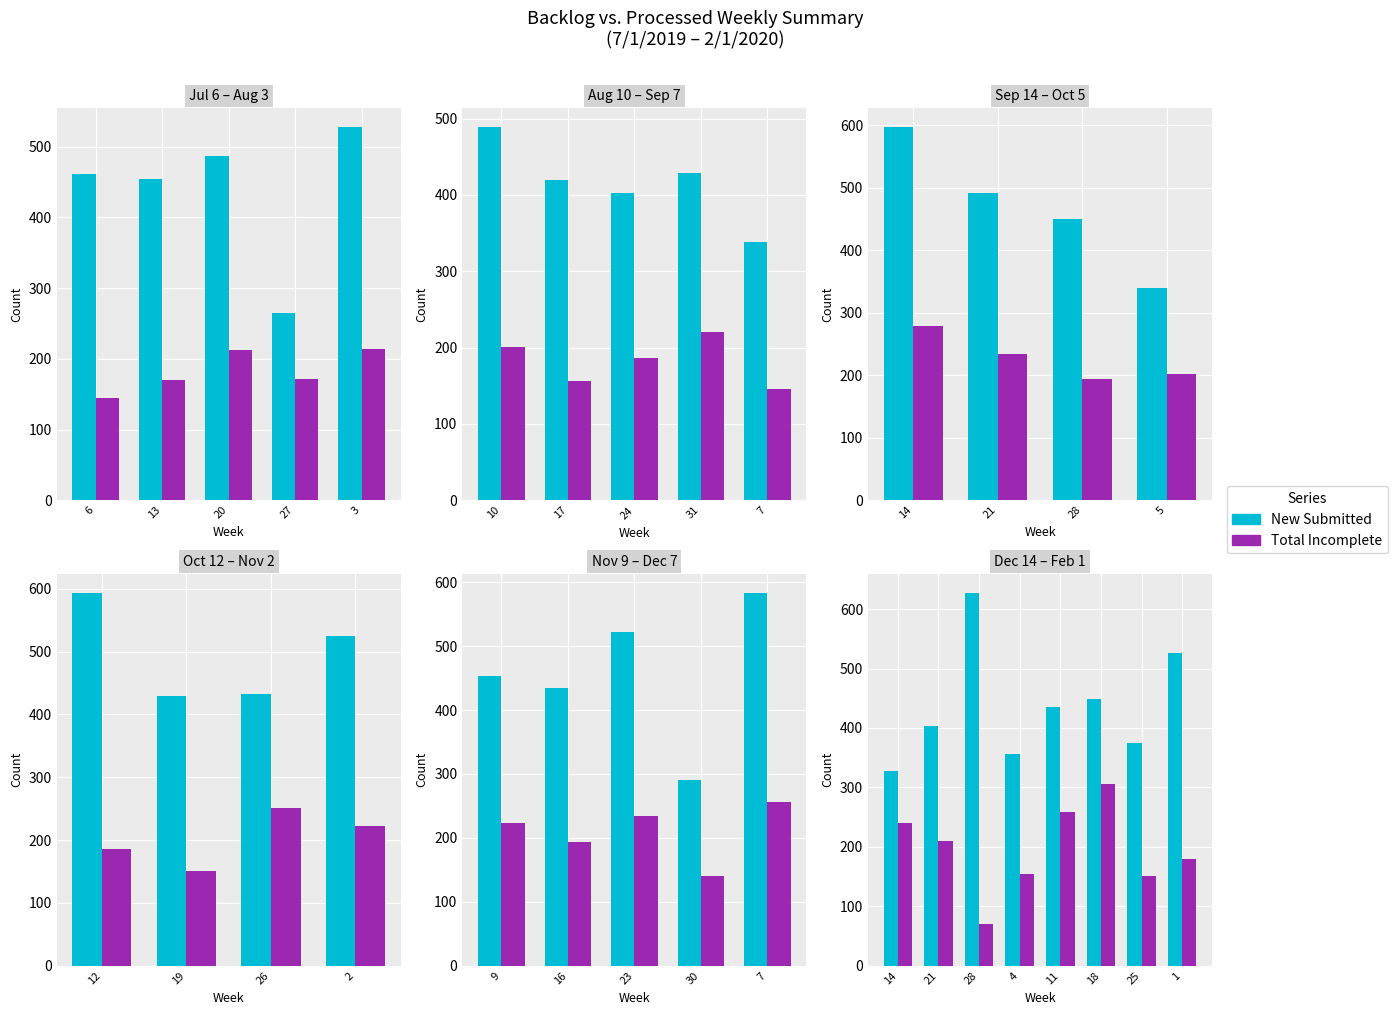

What is the lowest value of the Total Incomplete series?

70